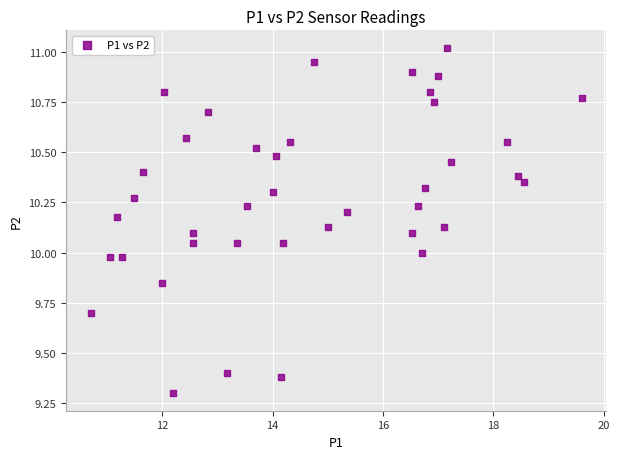

What is the range of X values (max minus min)?

8.9